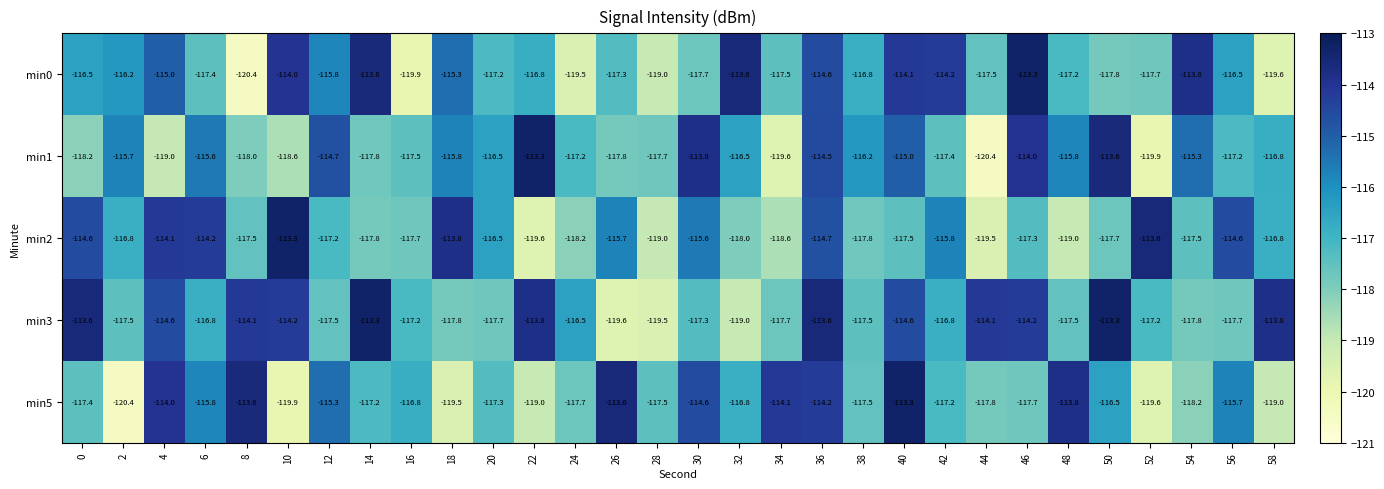

At 4, list the series in order from smallest to largest.

min1, min0, min3, min2, min5